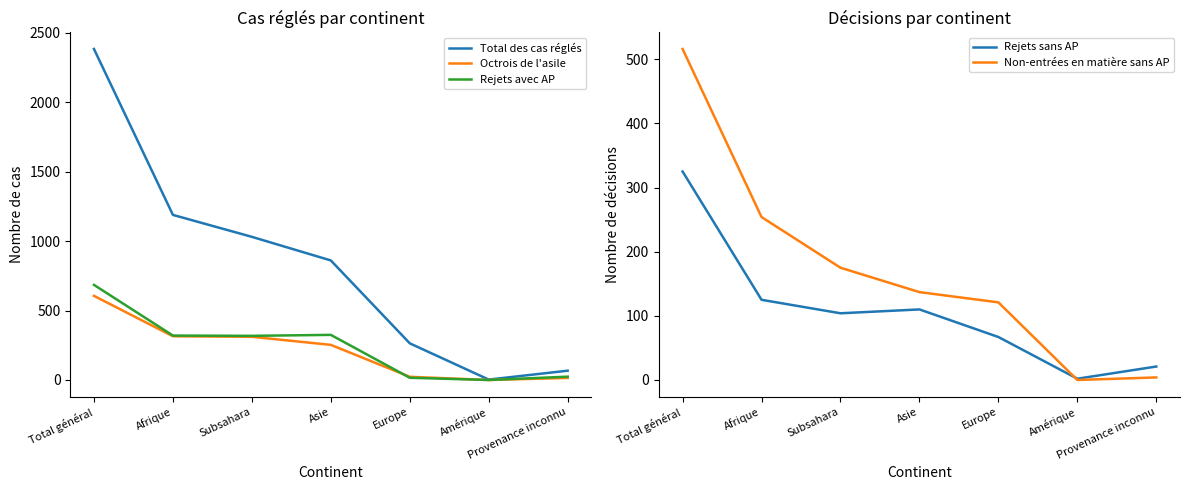

Is it true that Total des cas réglés equals 1189 at Afrique?

True